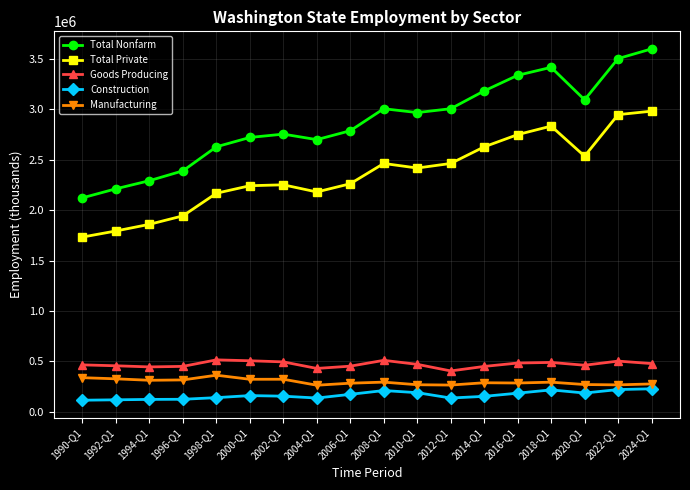

At 2006-Q1, list the series in order from smallest to largest.

Construction, Manufacturing, Goods Producing, Total Private, Total Nonfarm